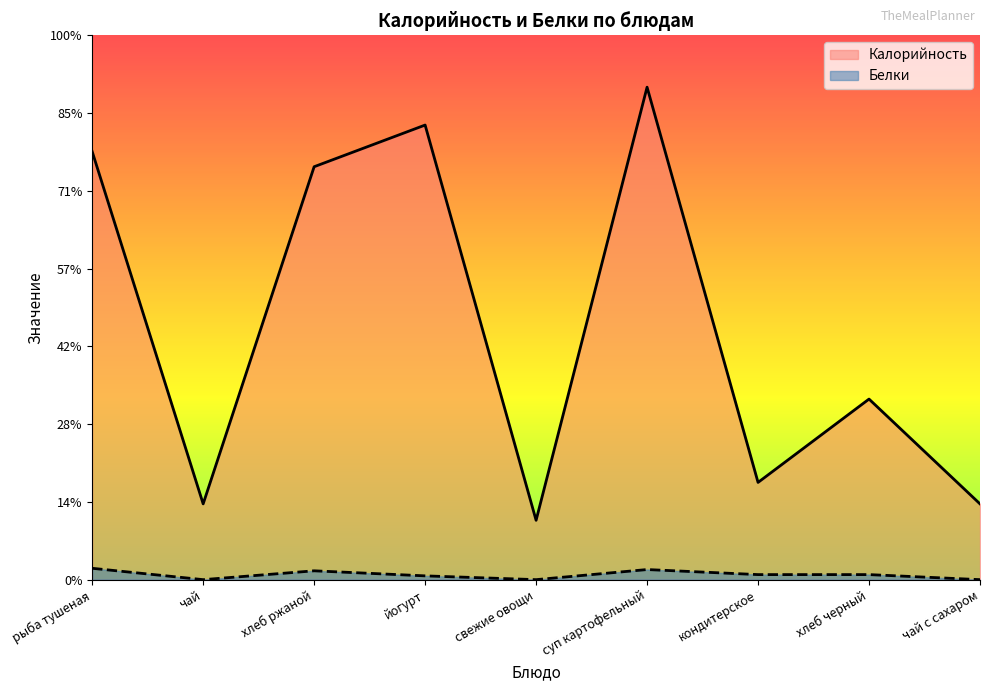

How many data points in Белки are less than 3?

4